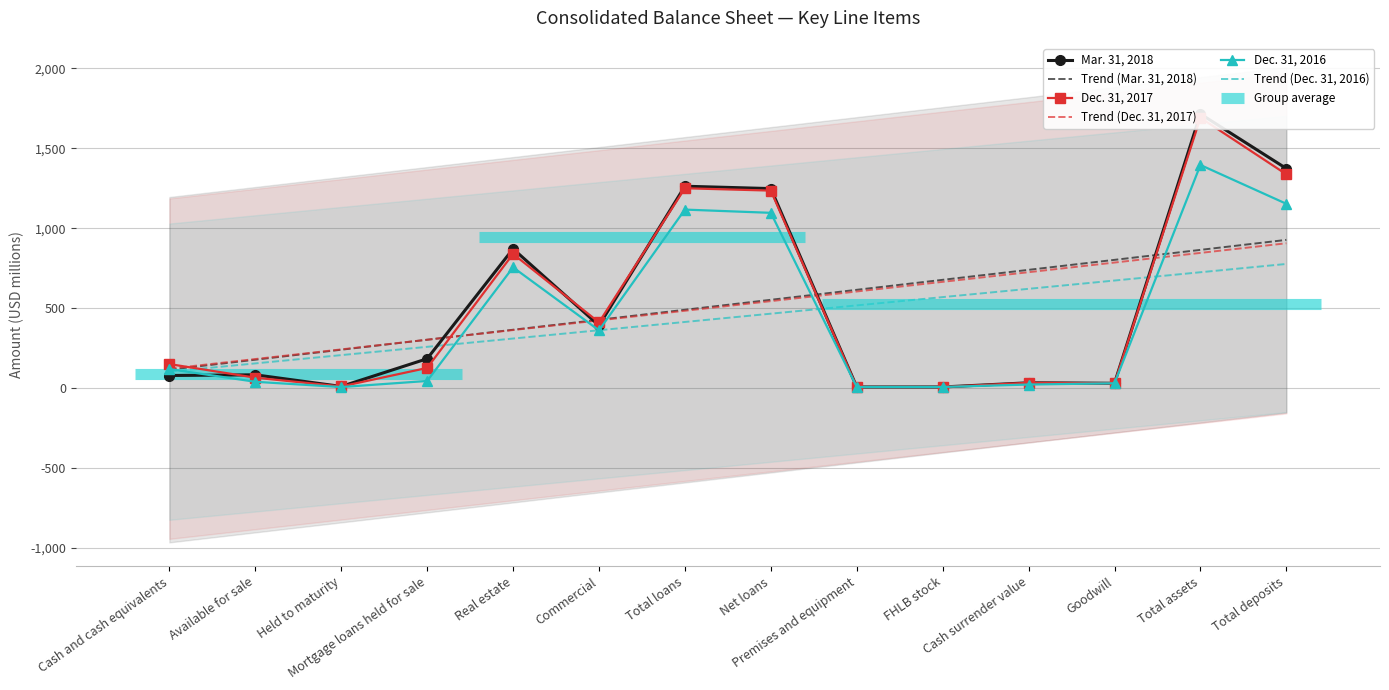

At which category is the sum across all series the highest?

Total assets